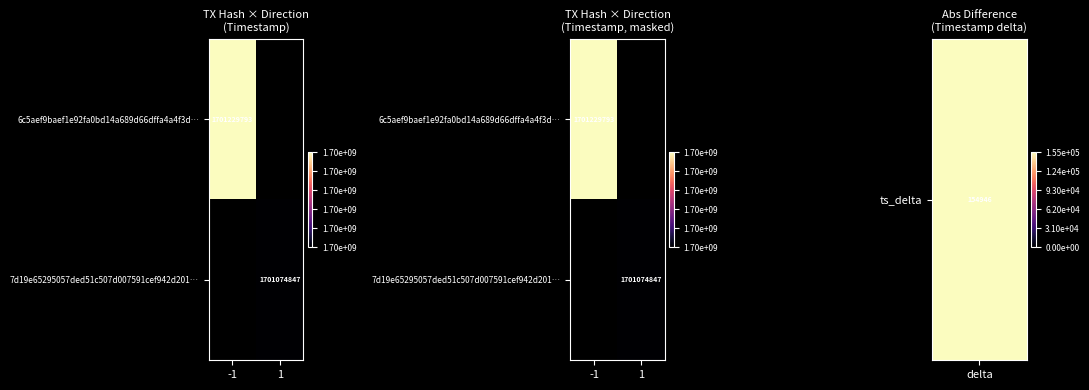

What is the approximate value of 6c5aef9baef1e92fa0bd14a689d66dffa4a4f3d… at -1?

1701229793.0